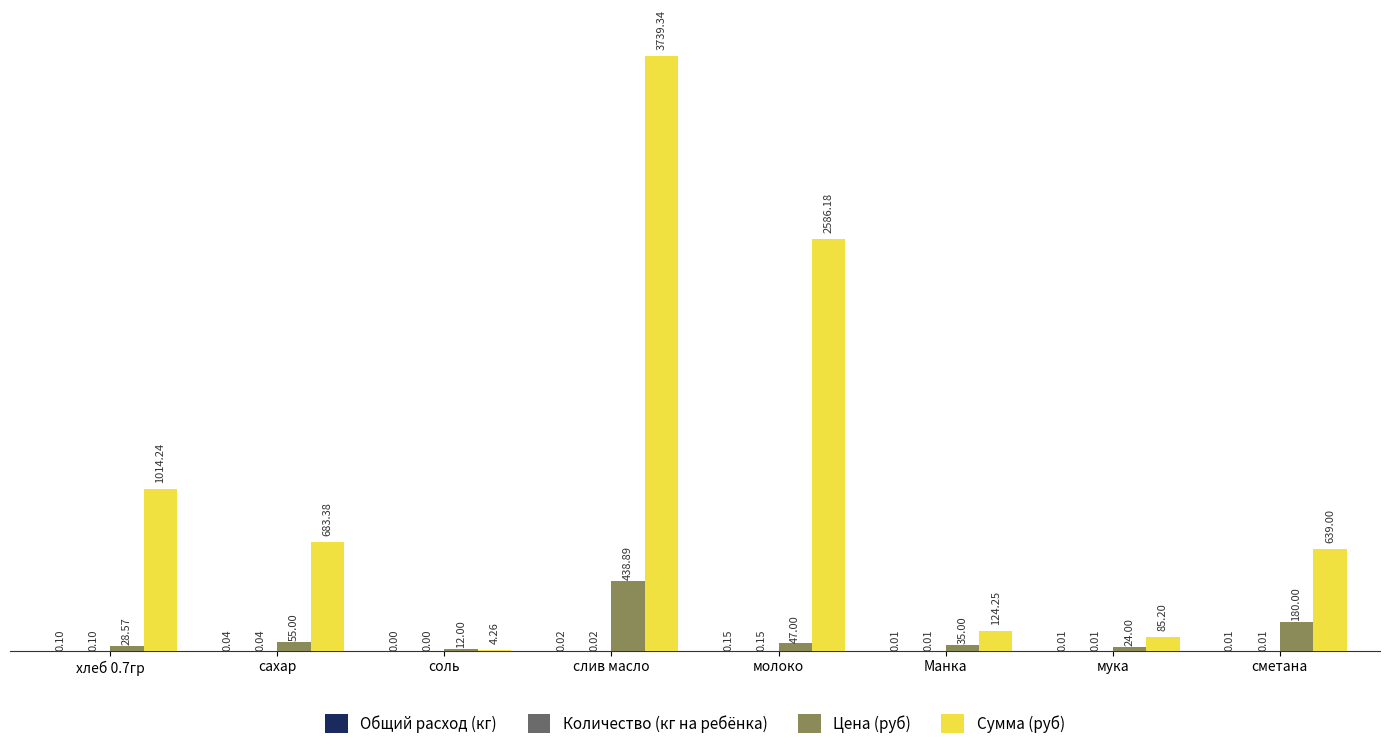

Which category has the highest value across all series?

слив масло